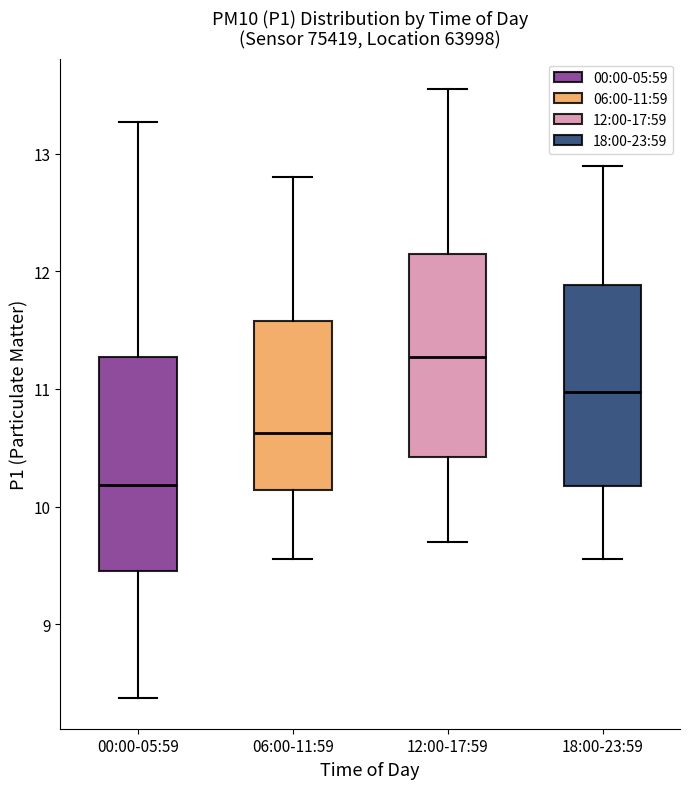

Reading left to right, transcribe this box plot: for each box, give where its median line is, the range the box spans, and where its two whiskers end, as read against the y-axis. The values are not printed on the chart, so give them approximately, as read against the axis.

00:00-05:59: median 10.2, box 9.5 to 11.3, whiskers 8.4 to 13.3
06:00-11:59: median 10.6, box 10.1 to 11.6, whiskers 9.6 to 12.8
12:00-17:59: median 11.3, box 10.4 to 12.2, whiskers 9.7 to 13.6
18:00-23:59: median 11.0, box 10.2 to 11.9, whiskers 9.6 to 12.9